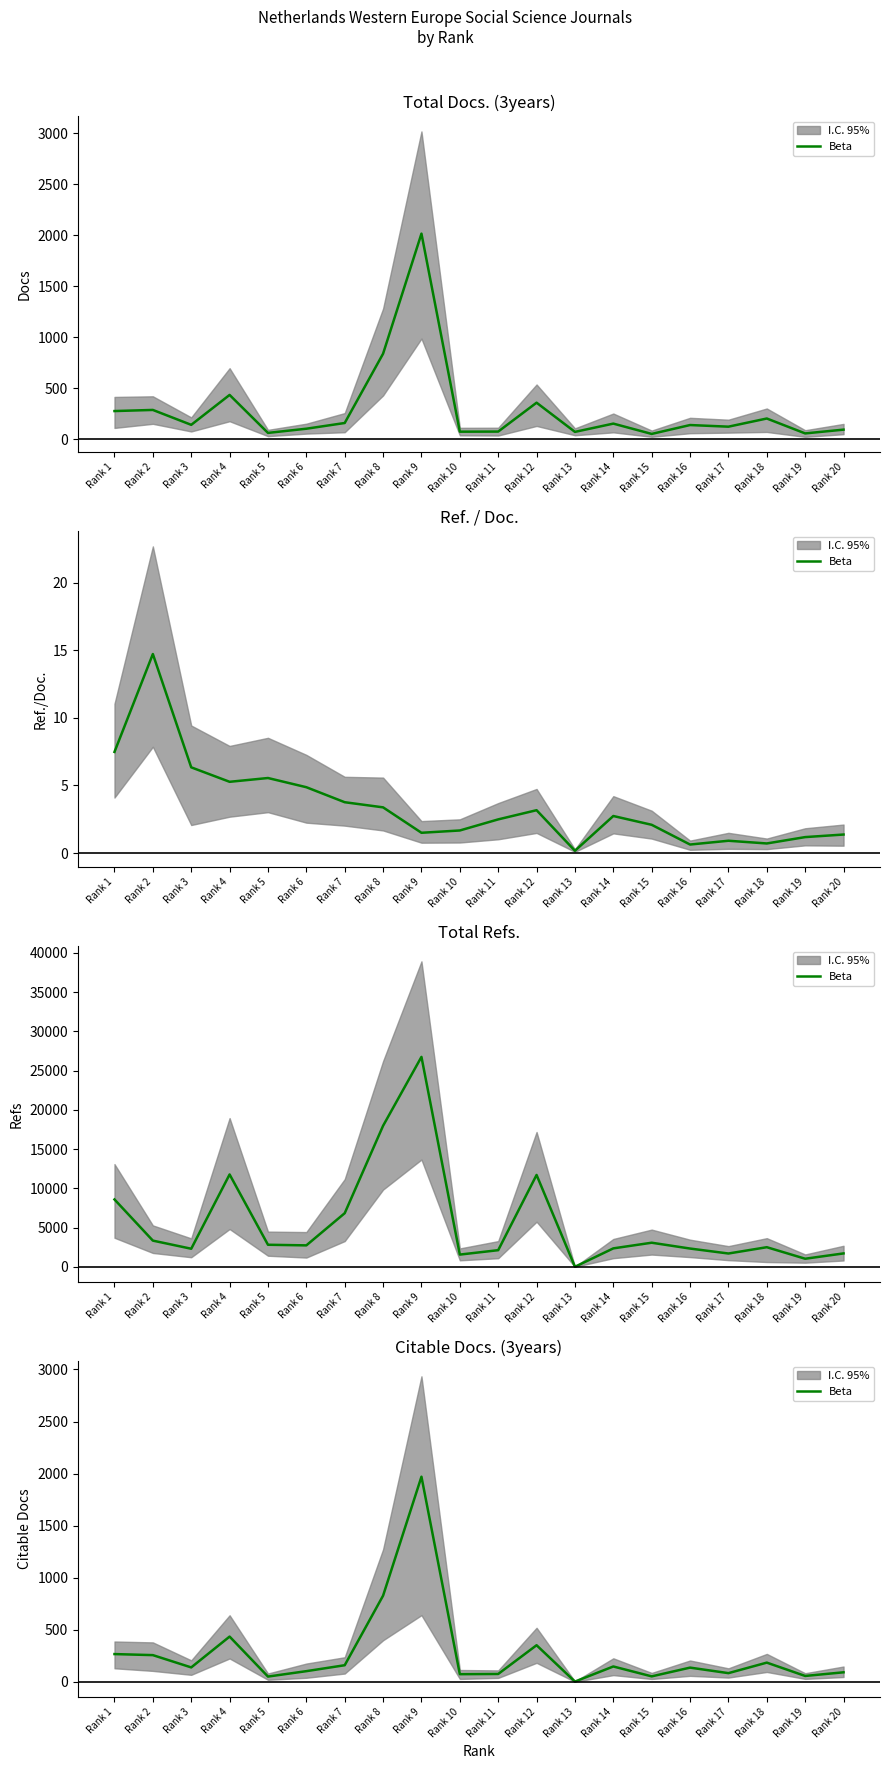

The chart shows a value of 53 at Rank 15. True or false?

True